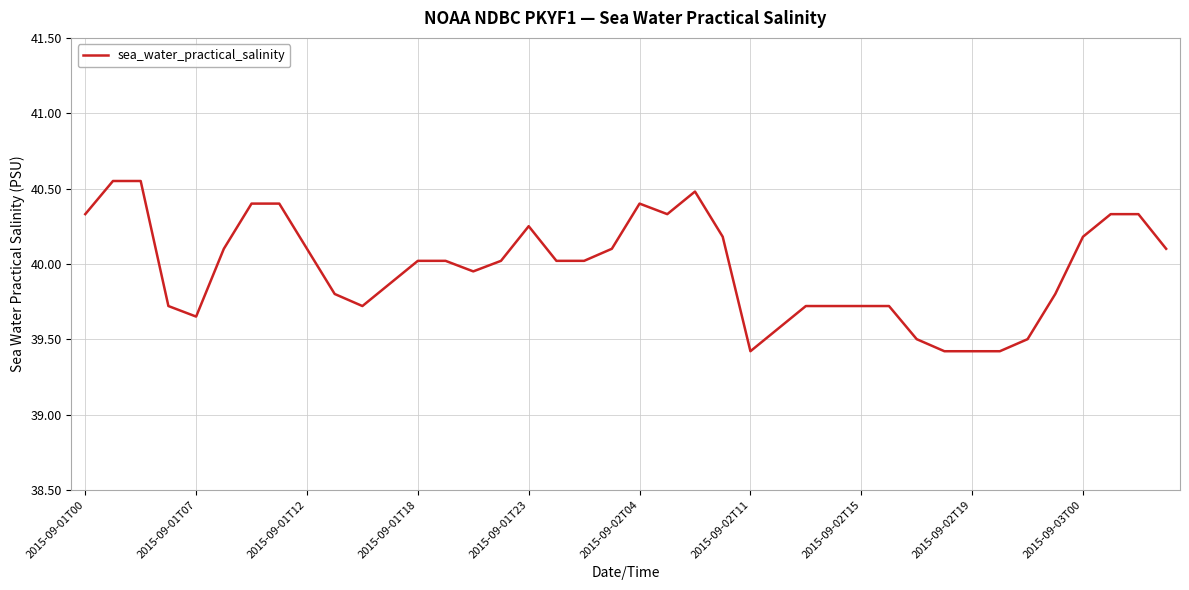

True or false: there are more than 0 points higher than both neighbors.

True